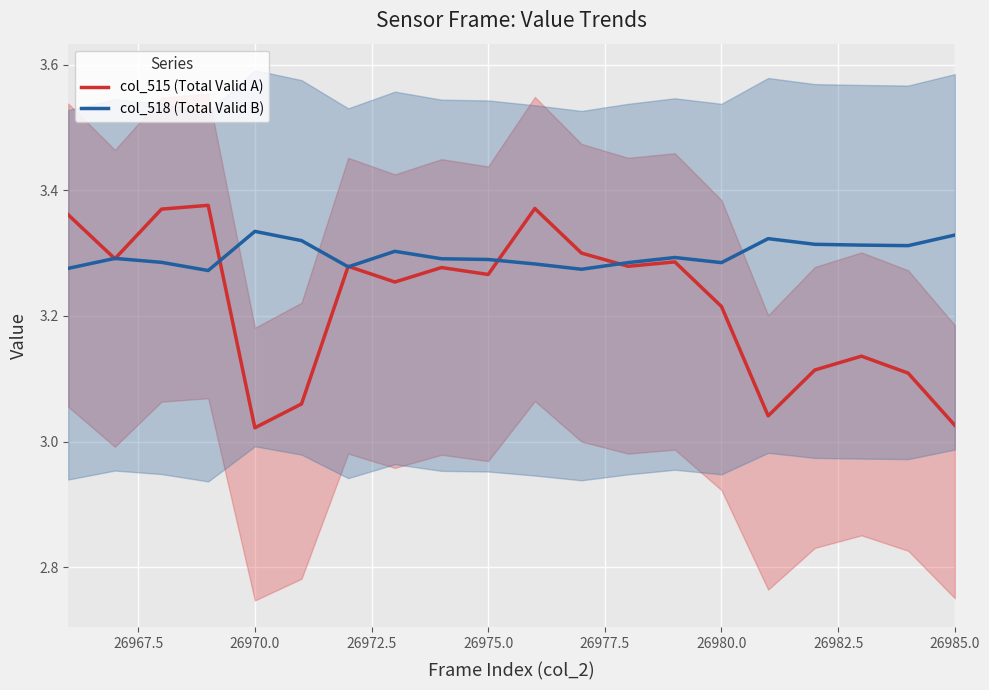

What is the sum of all col_518 (Total Valid B) values?

66.0